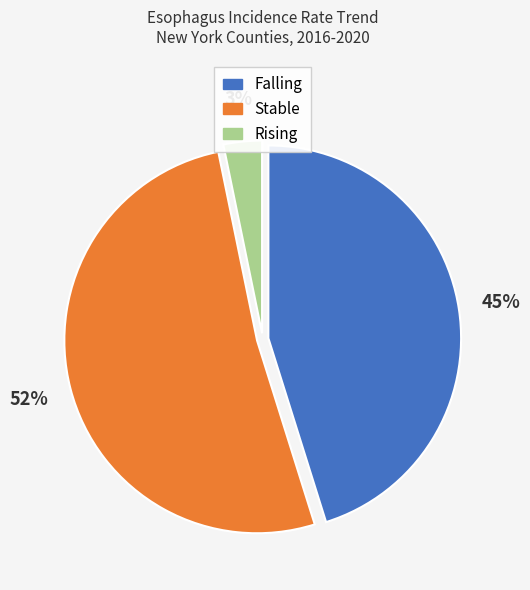

Is there any slice that represents more than half of the pie?

Yes